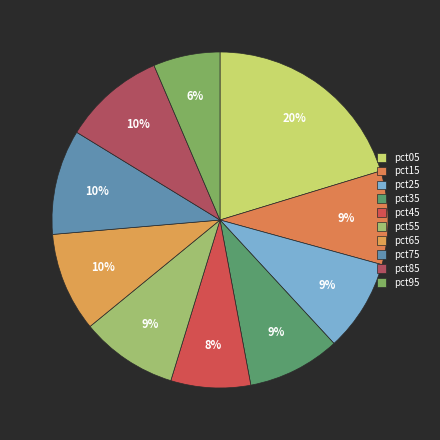

Which slice is the smallest?

pct95